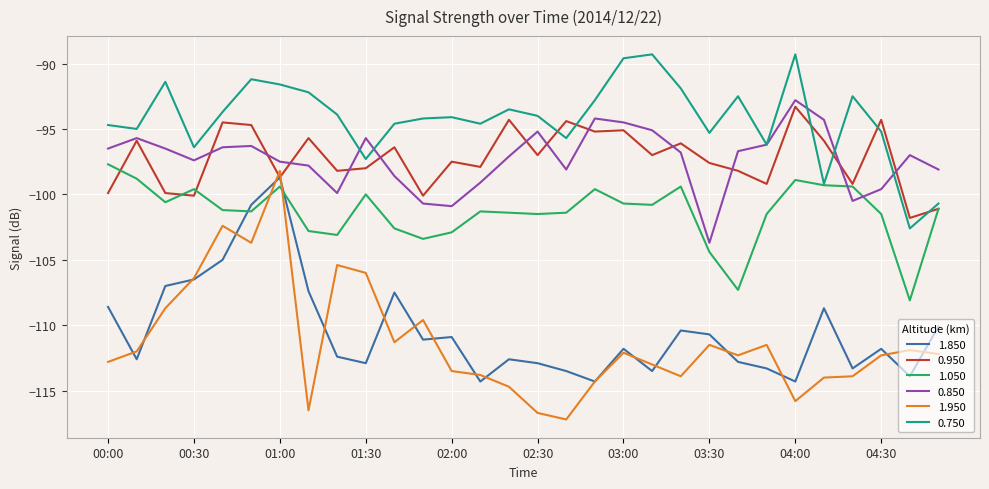

In 1.050, how many points are lower than both neighbors (excluding endpoints)?

8